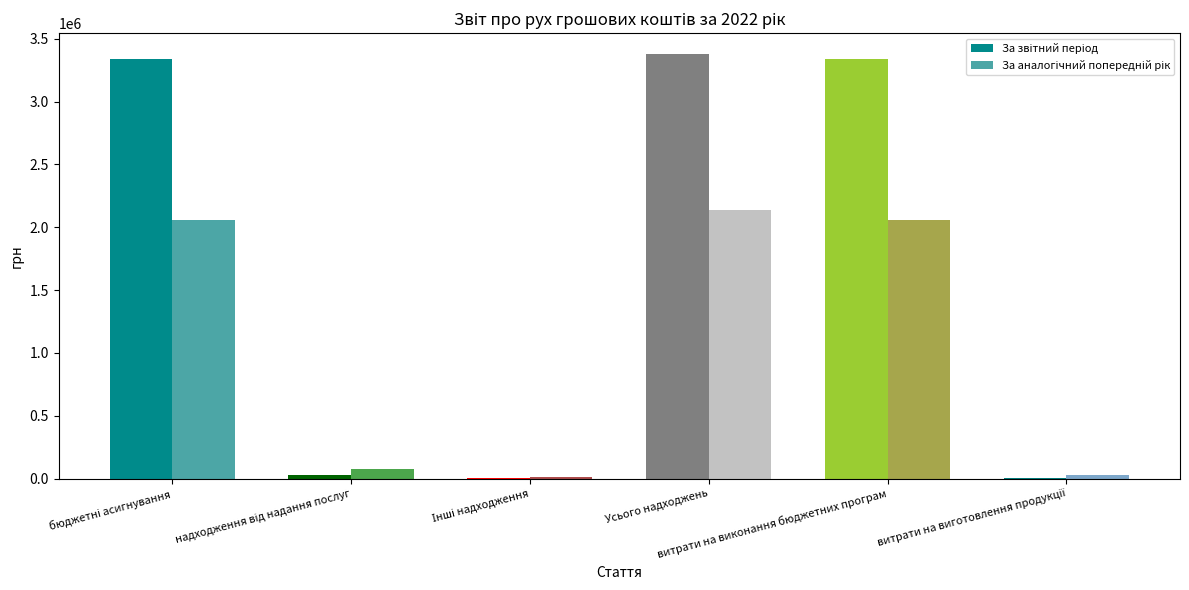

The value of За звітний період at Усього надходжень is 3375037. True or false?

True